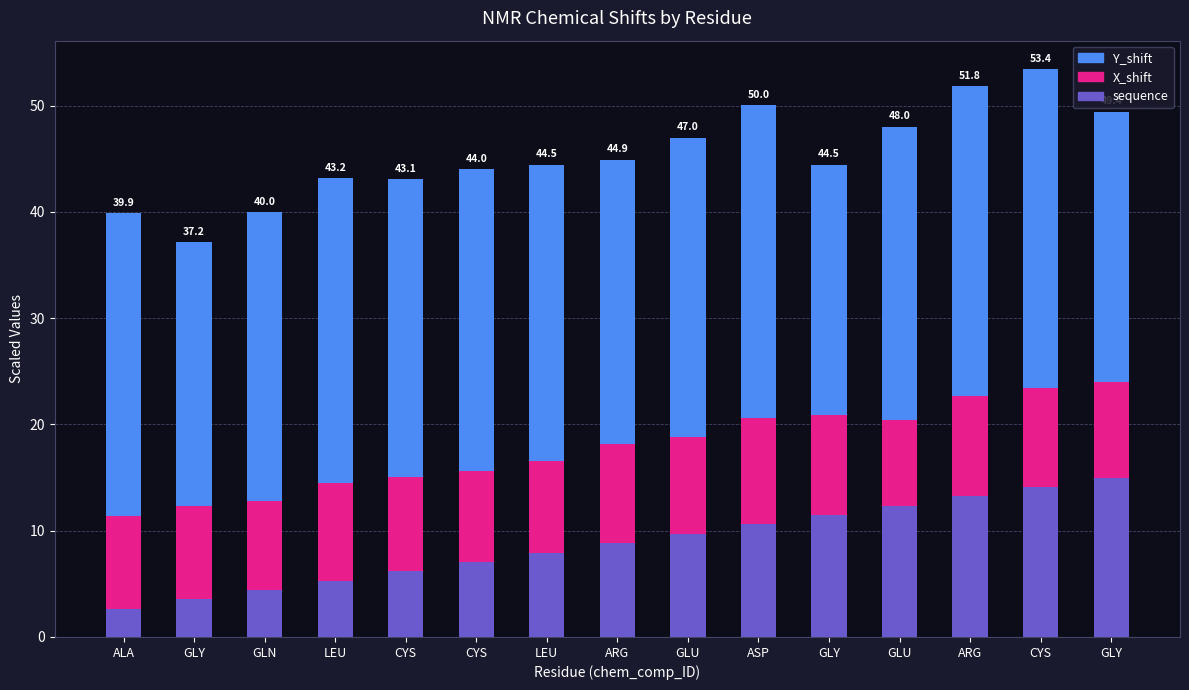

Are the bars grouped side by side (vs. stacked)?

No